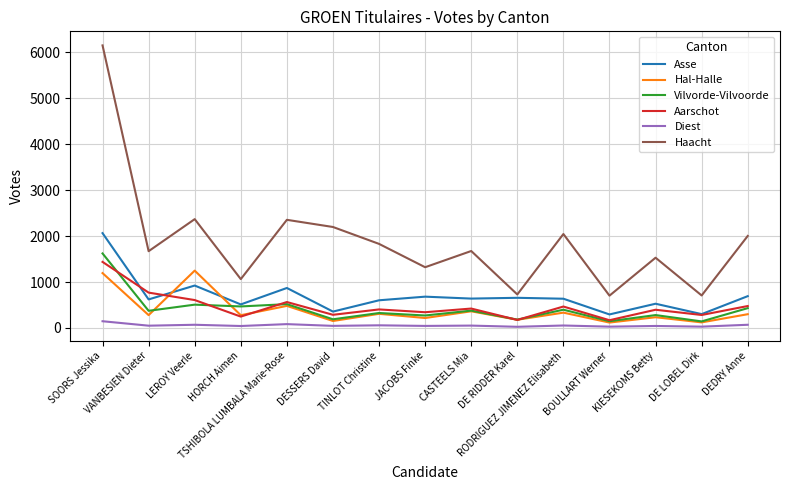

List the series in order of their peak value, highest first.

Haacht, Asse, Vilvorde-Vilvoorde, Aarschot, Hal-Halle, Diest